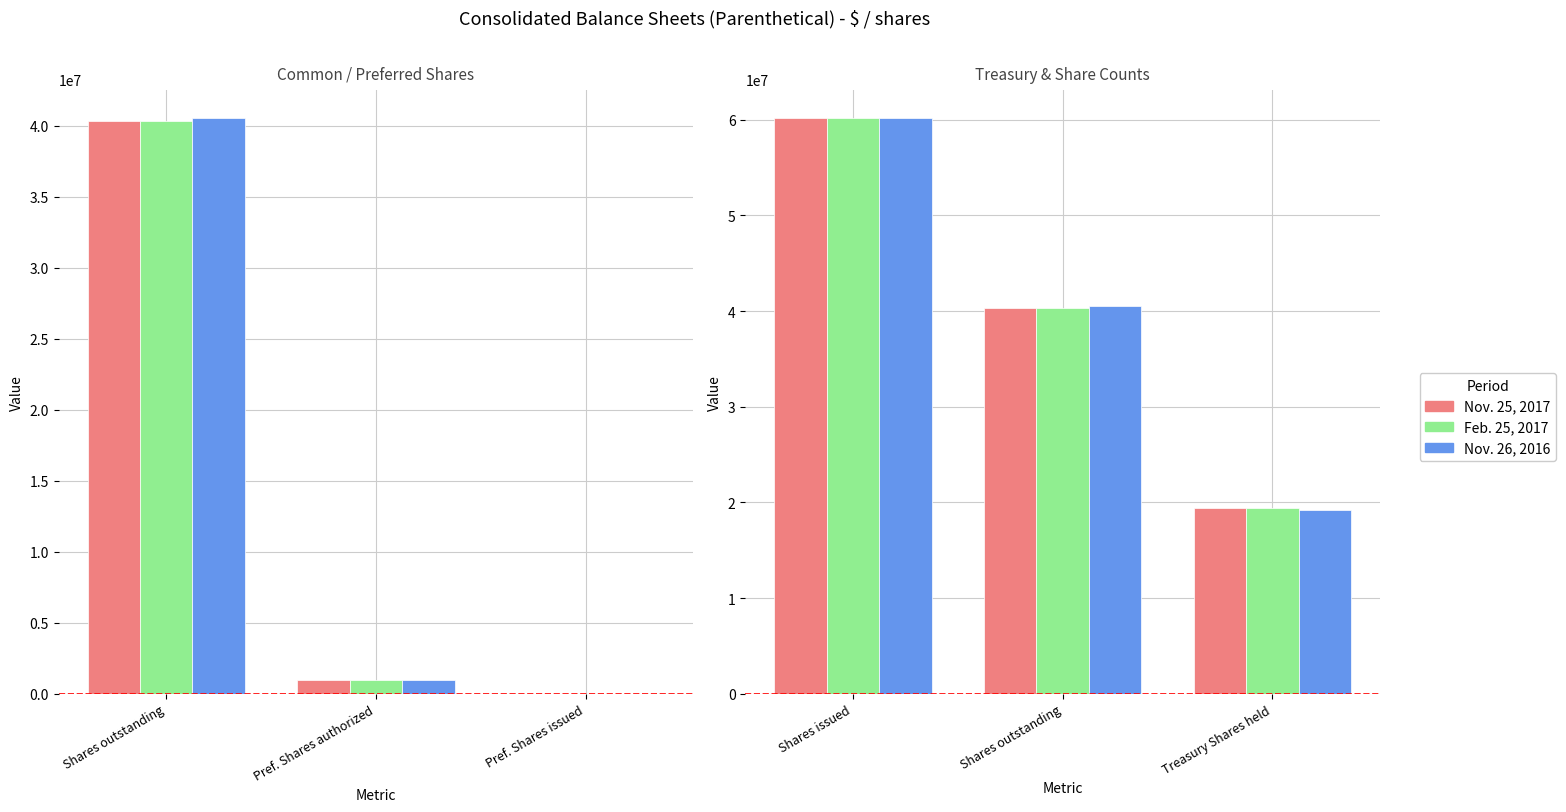

What are all the series names shown in the legend?

Nov. 25, 2017, Feb. 25, 2017, Nov. 26, 2016